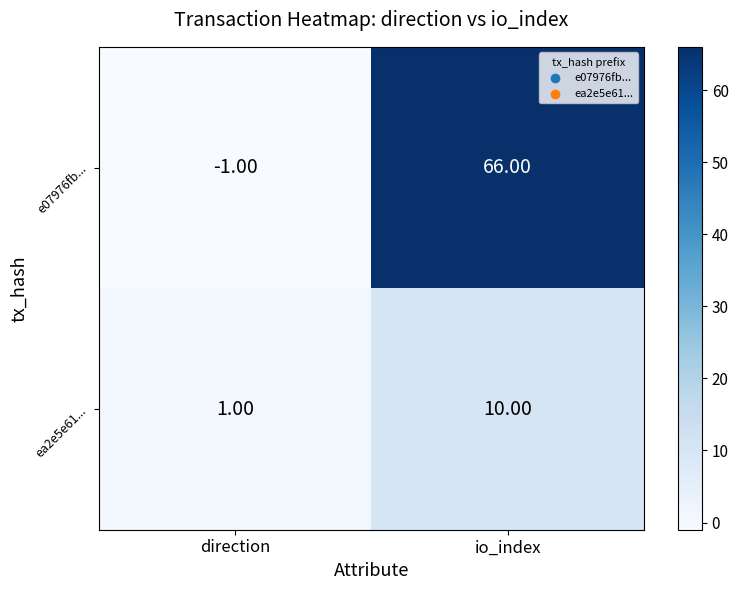

Which series has the largest total across all categories?

e07976fb...